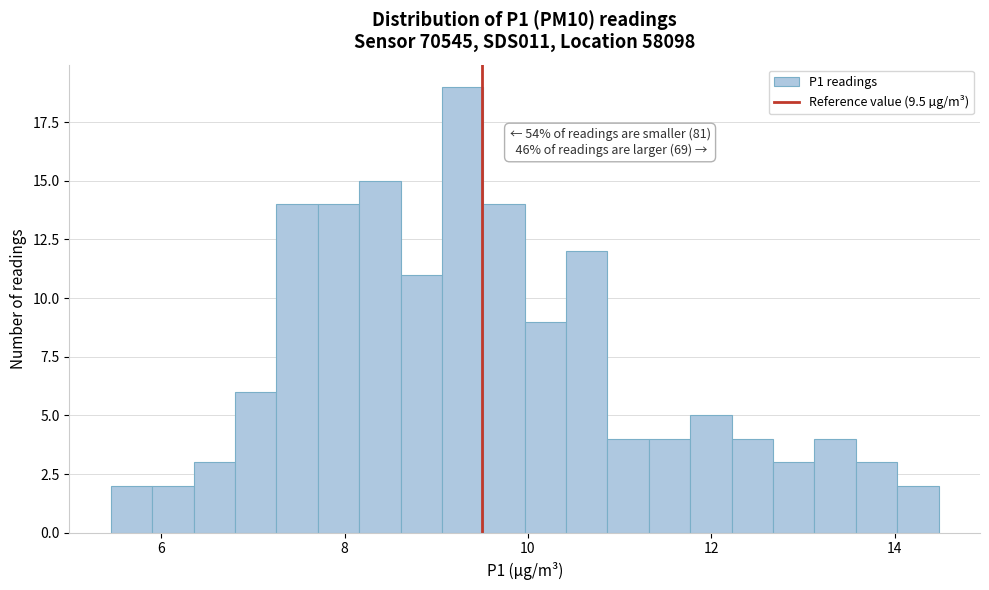

Read against the x-axis, roughly where is the centre of the tallest bar?

9.2